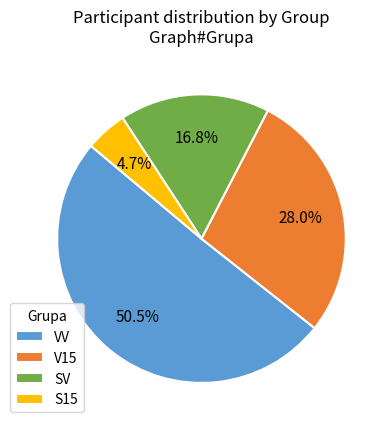

Is the sum of VV and S15 greater than half?

Yes